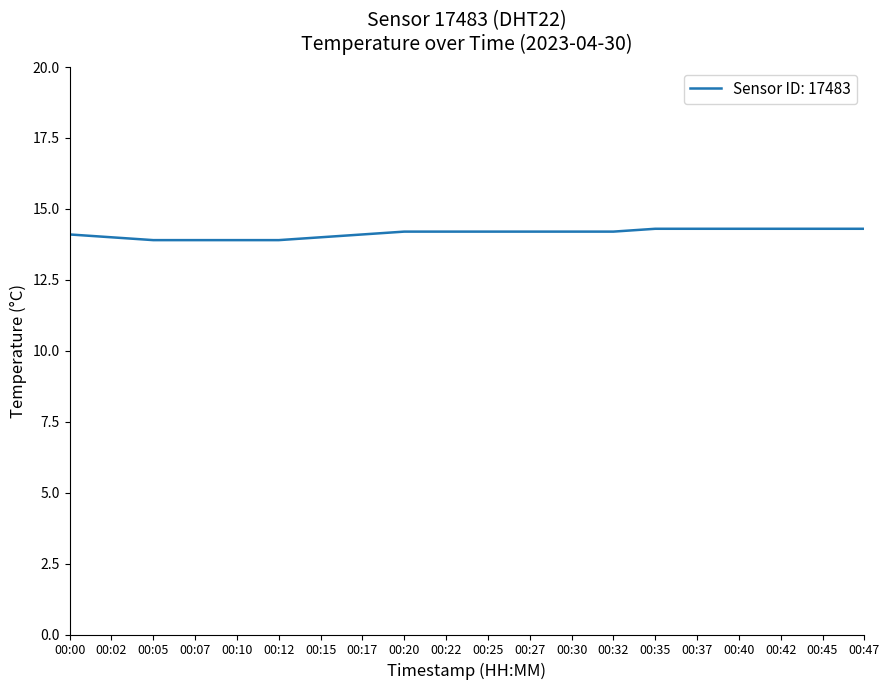

Is it true that the value at 00:25 is 14.2?

True